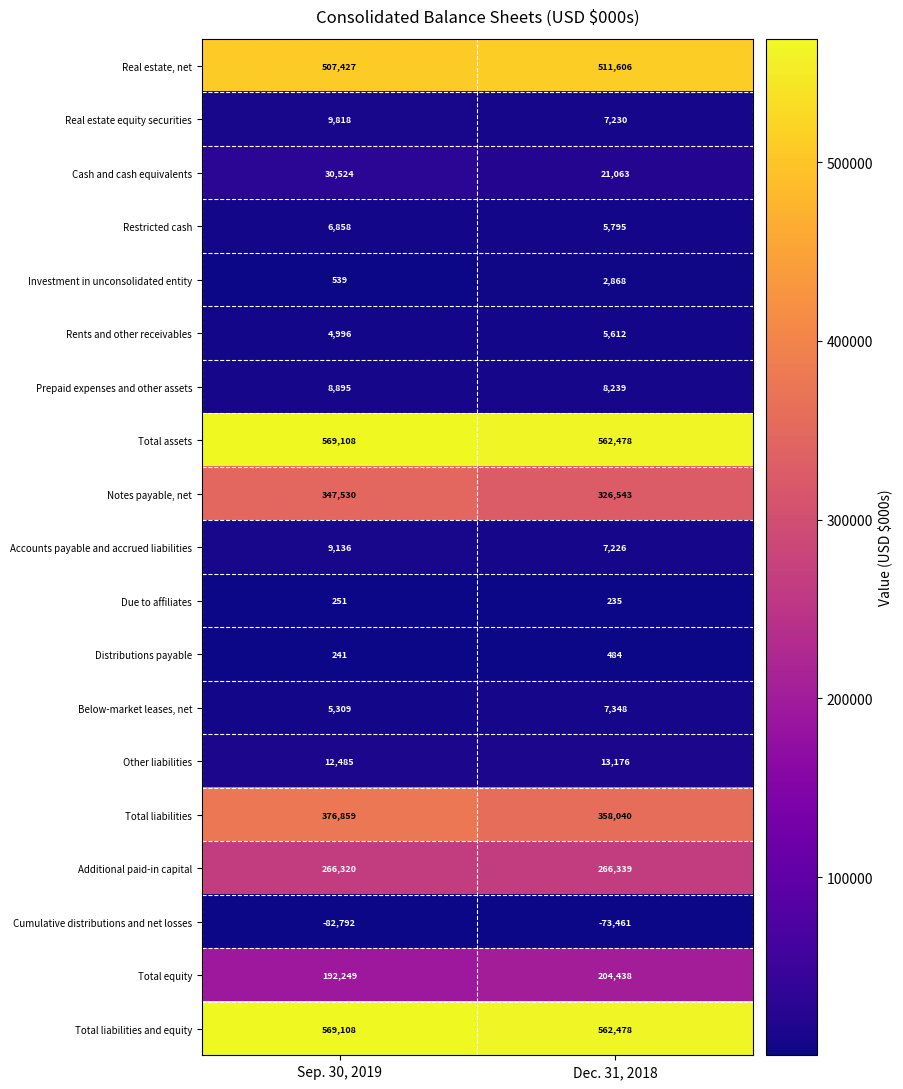

What is the total value across all series at Dec. 31, 2018?

2797737